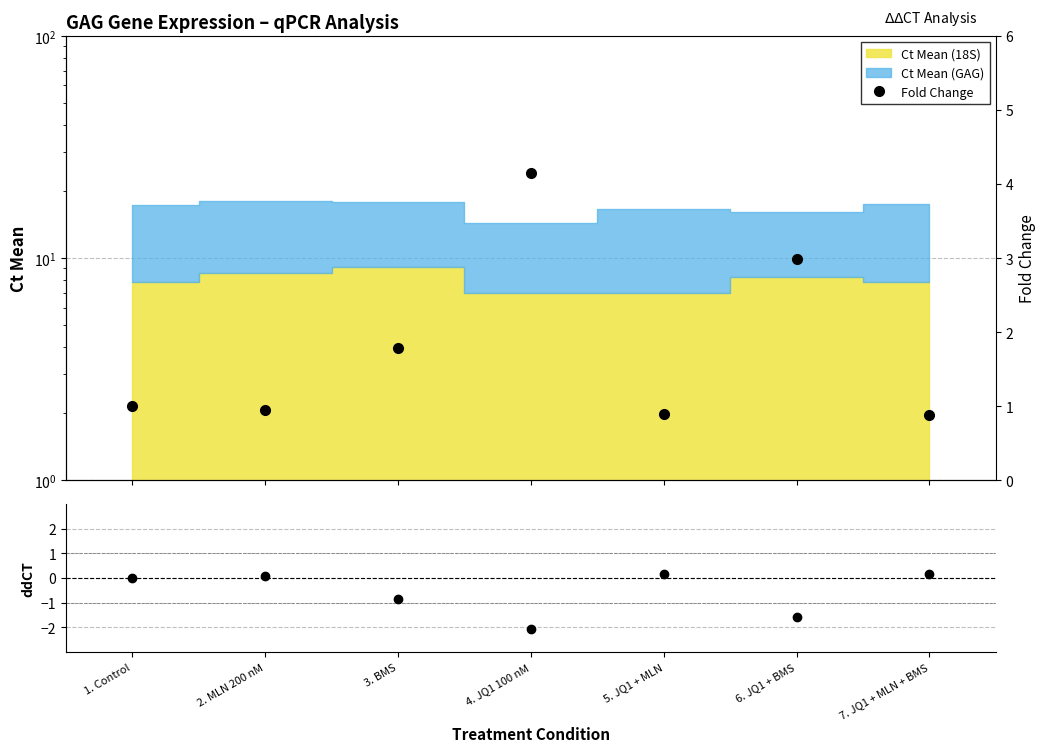

What is the label of the 2nd point from the right?

6. JQ1 + BMS